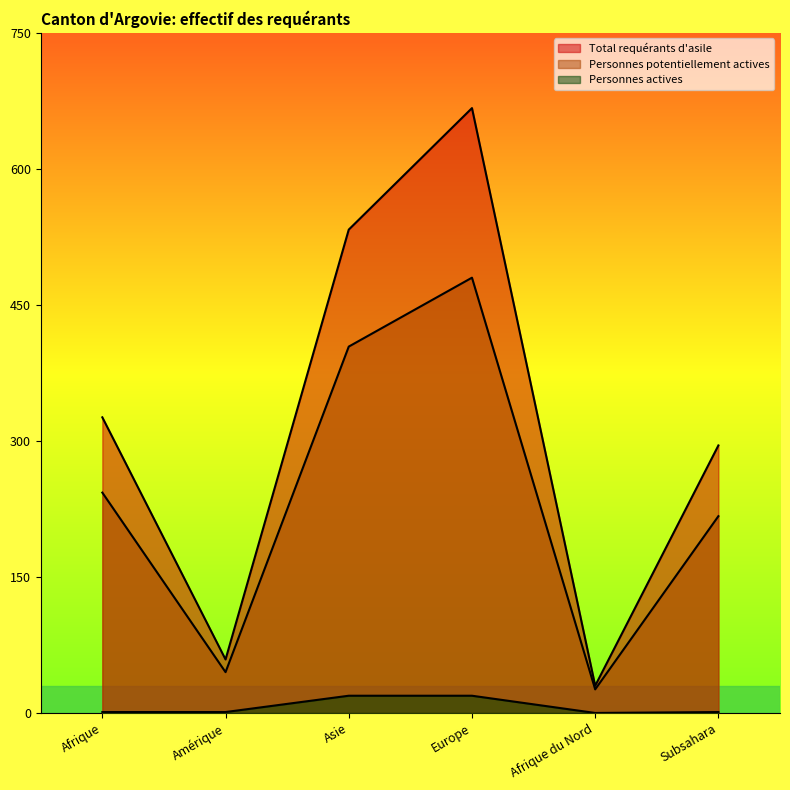

Is it true that Personnes actives equals 0 at Amérique?

False